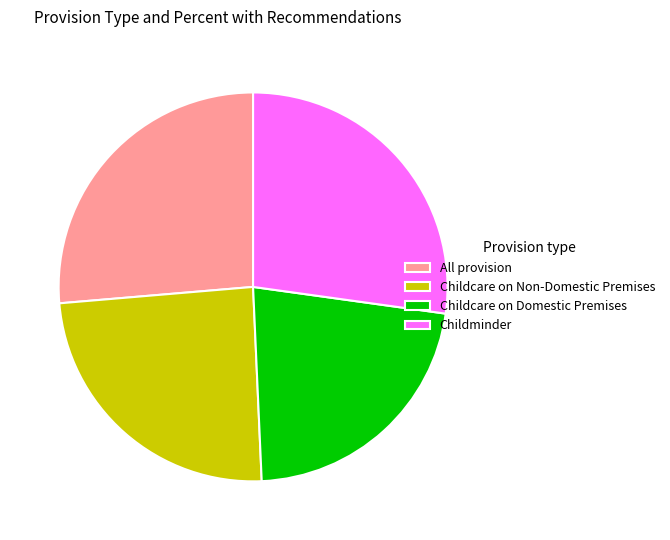

True or false: Childcare on Domestic Premises accounts for 22% of the total.

True